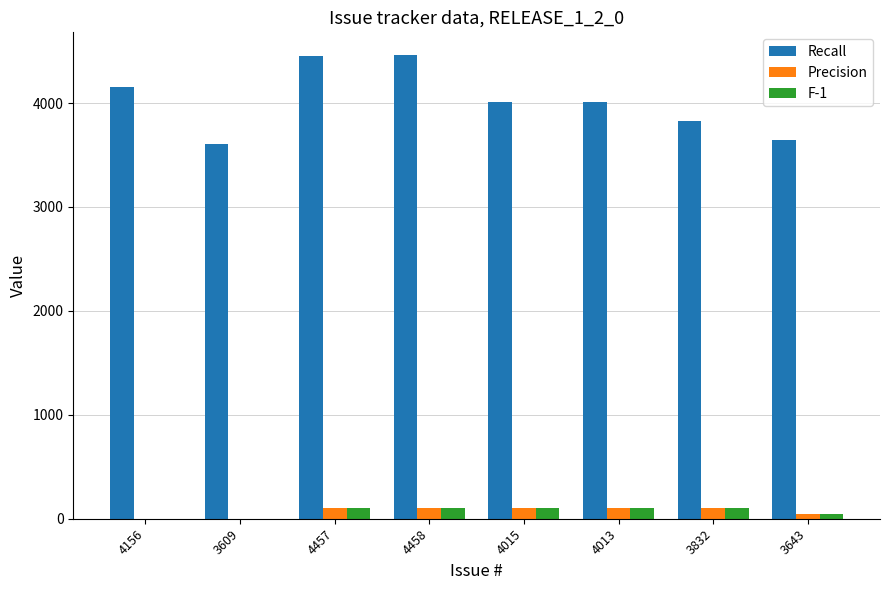

Which series changed the most between 3609 and 4457?

Recall